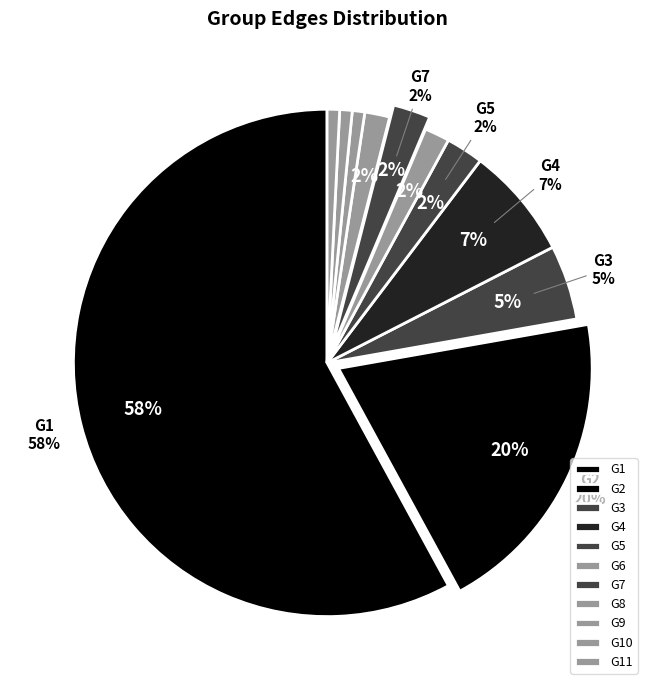

What is the smallest slice in the pie chart?

G9